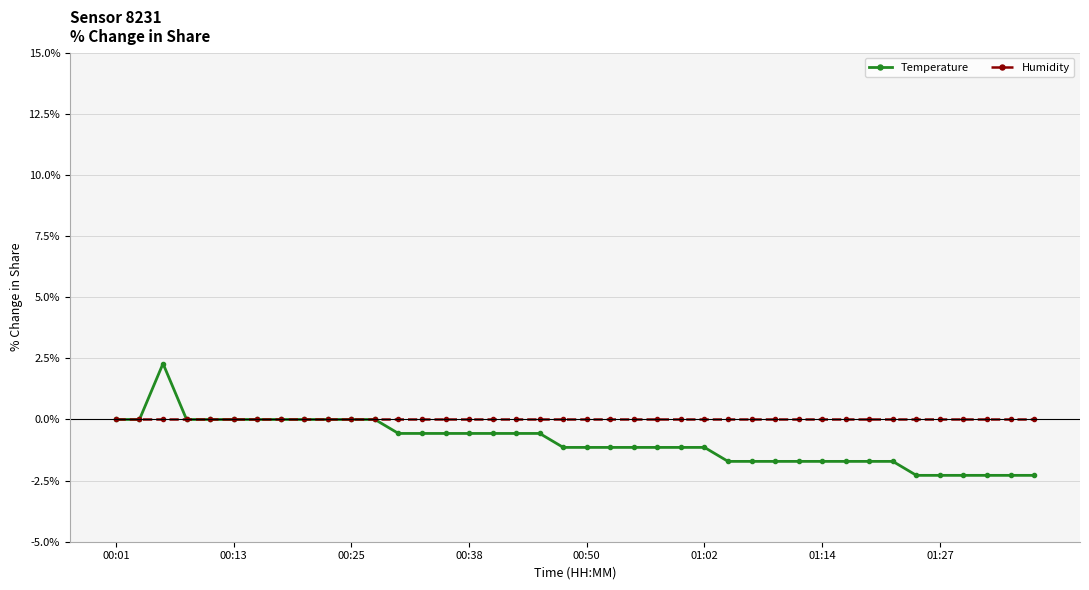

List the series in order of their overall mean, lowest first.

Temperature, Humidity